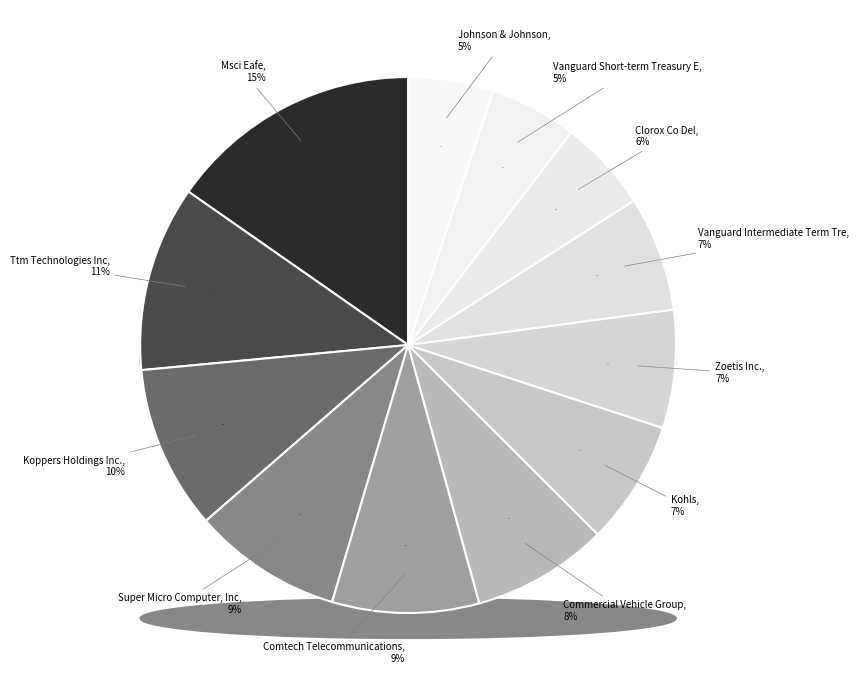

To the nearest percent, what is the average slice percentage?

8%